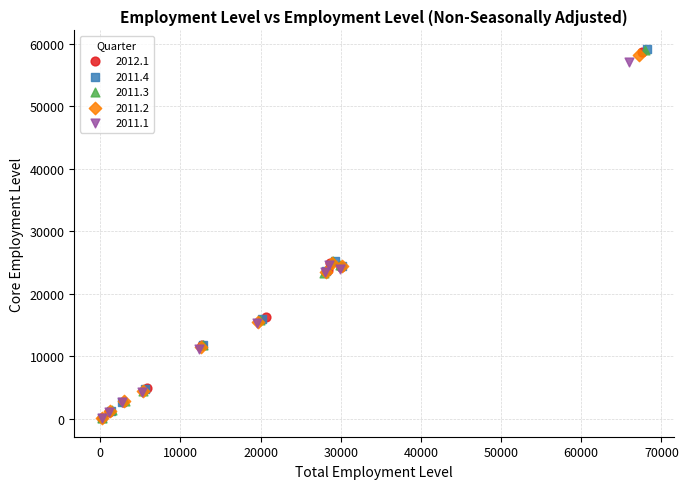

What are all the series names shown in the legend?

2012.1, 2011.4, 2011.3, 2011.2, 2011.1